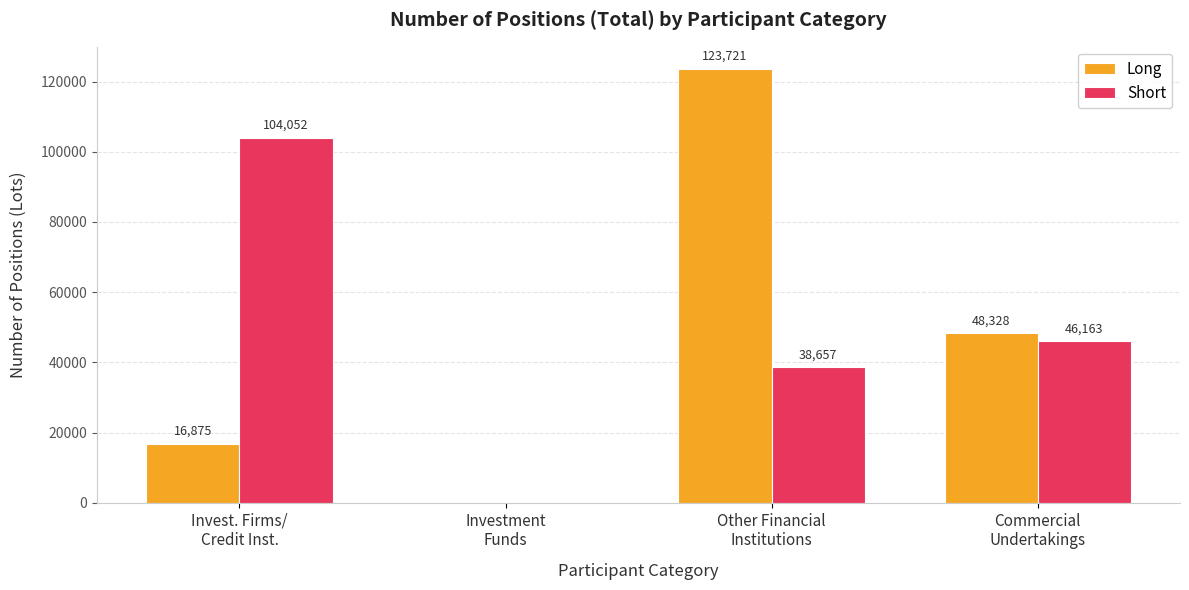

How many data points does each series have?

4